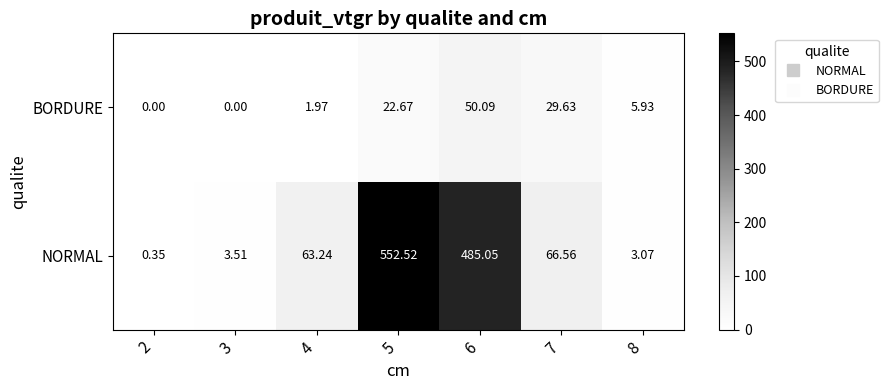

At how many categories does at least one series exceed 78?

2